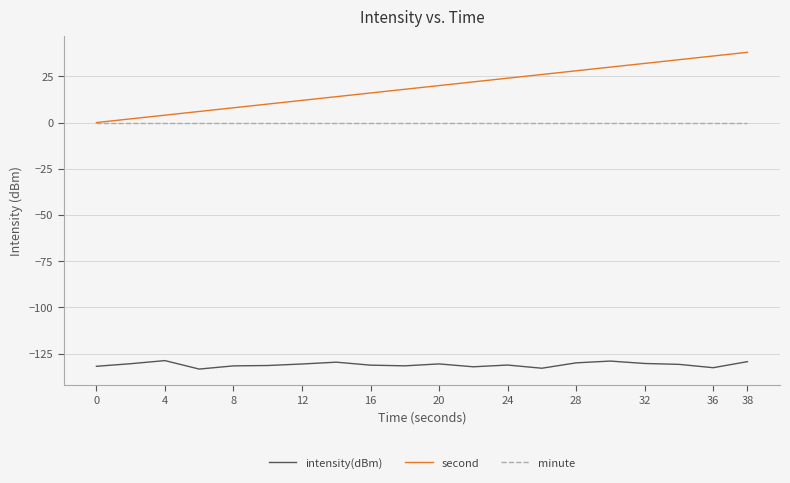

How many lines are shown in the chart?

3